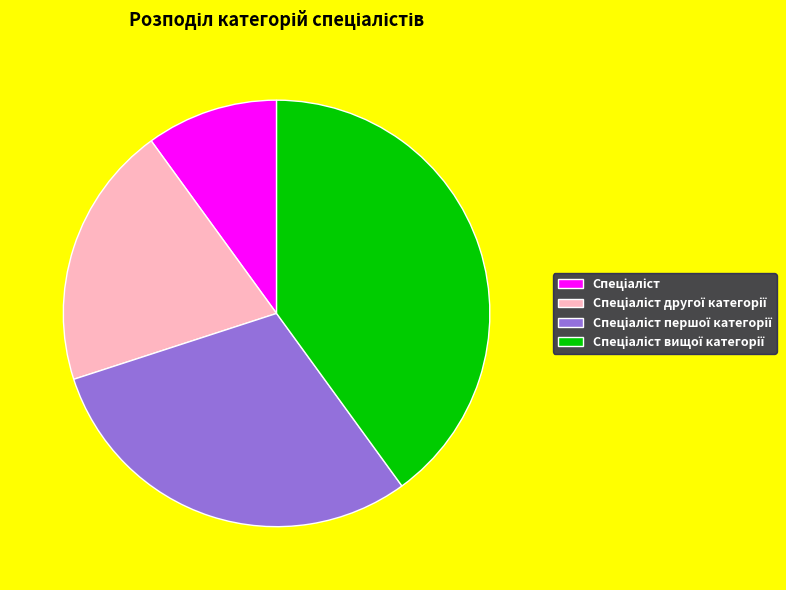

Is there a majority slice in this chart?

No